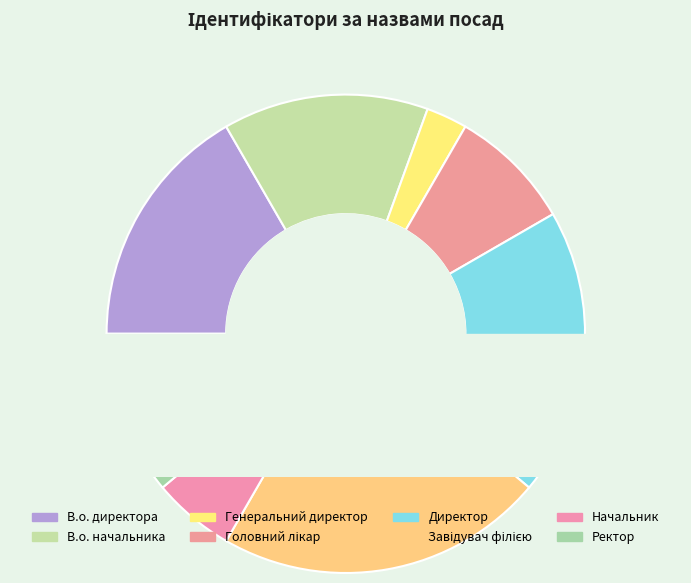

What is the change in value from Генеральний директор to Ректор?

+3